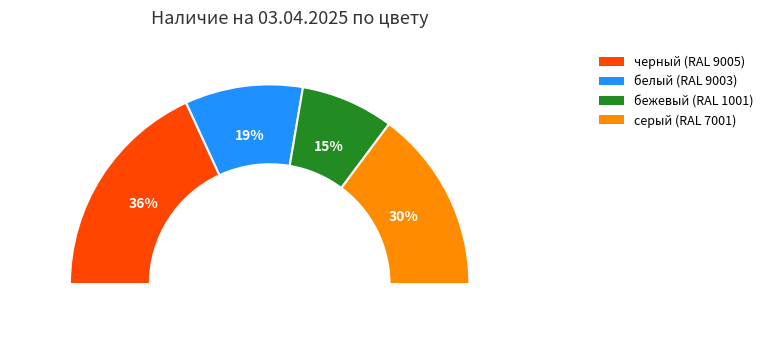

What percentage is the черный (RAL 9005) slice, to the nearest percent?

36%